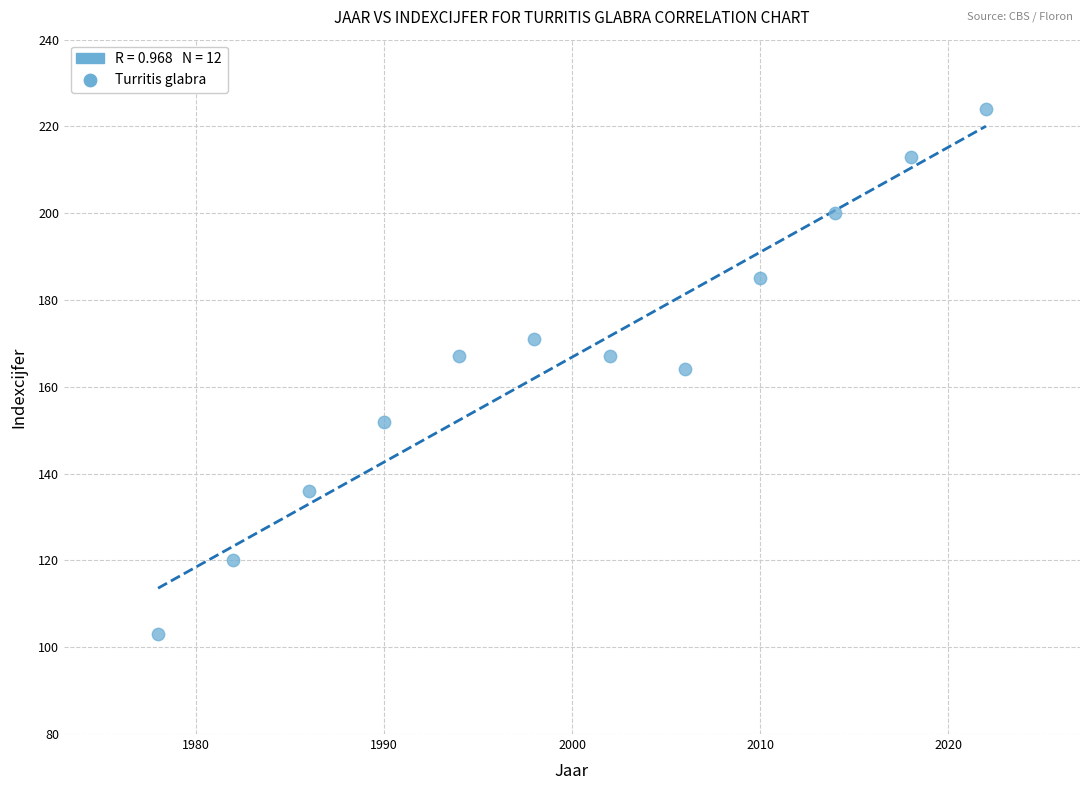

What is the average Y value?

167